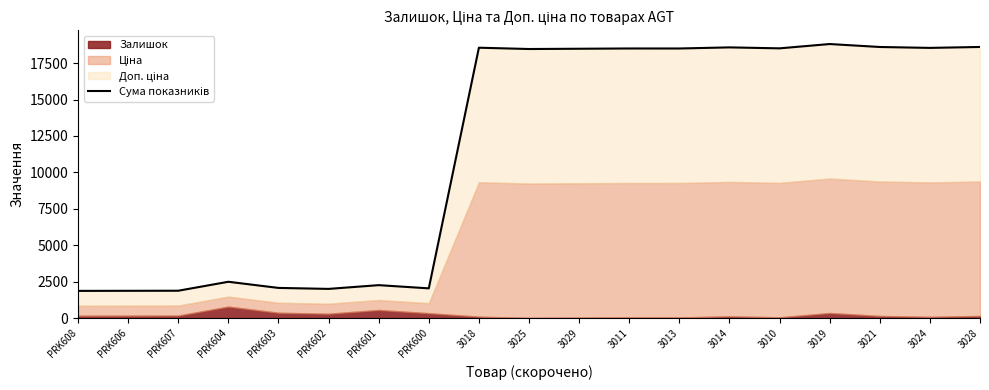

What is the label of the 18th point from the left?

3024